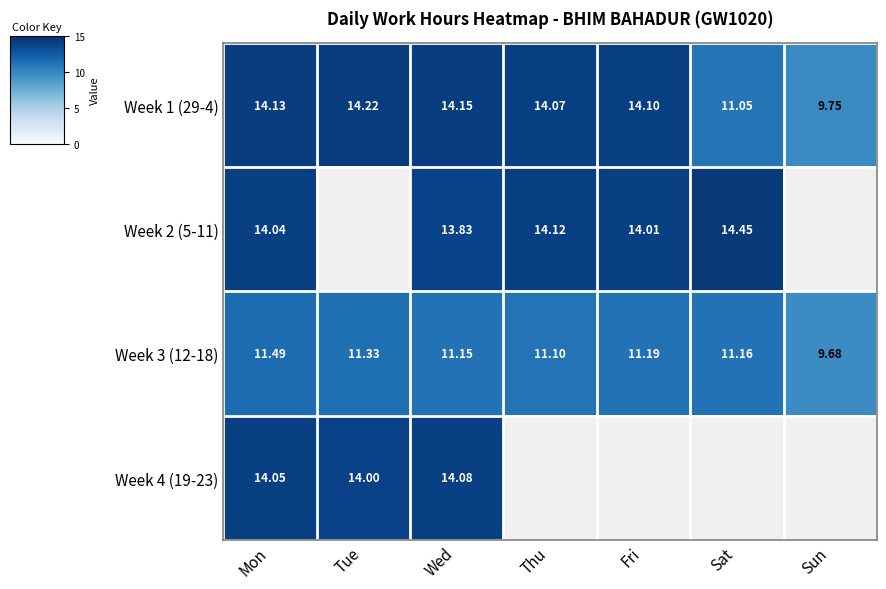

Between Thu and Tue, which is larger?

Tue